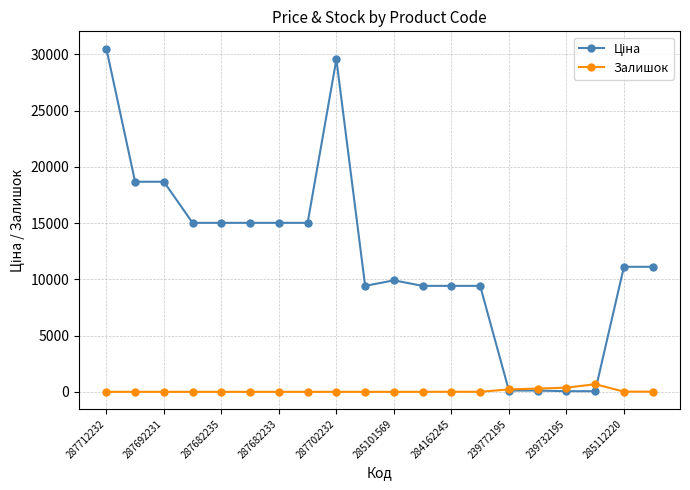

At how many categories does at least one series exceed 7021?

16